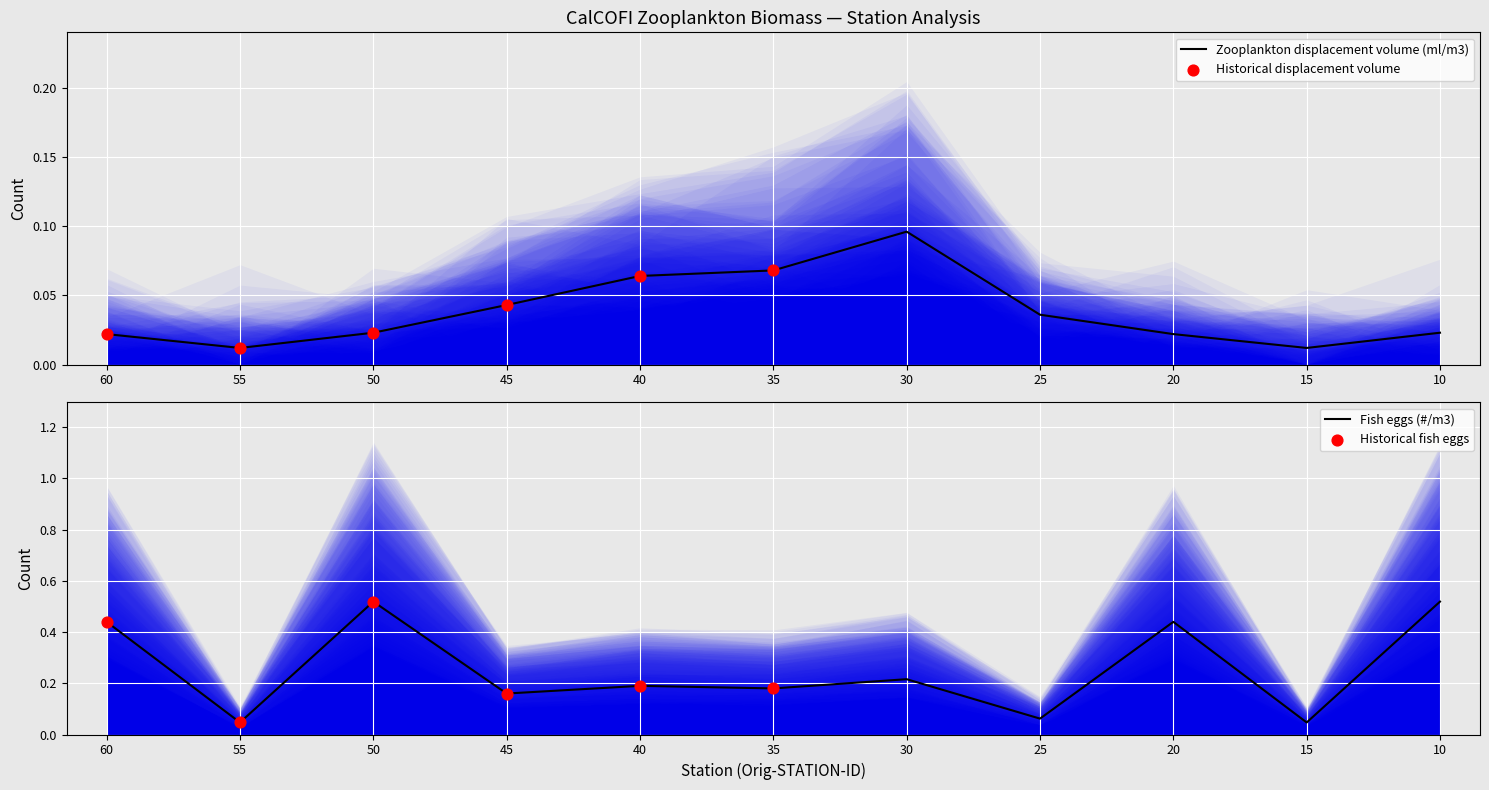

Which series contains the lowest Y value?

Zooplankton displacement volume (ml/m3)